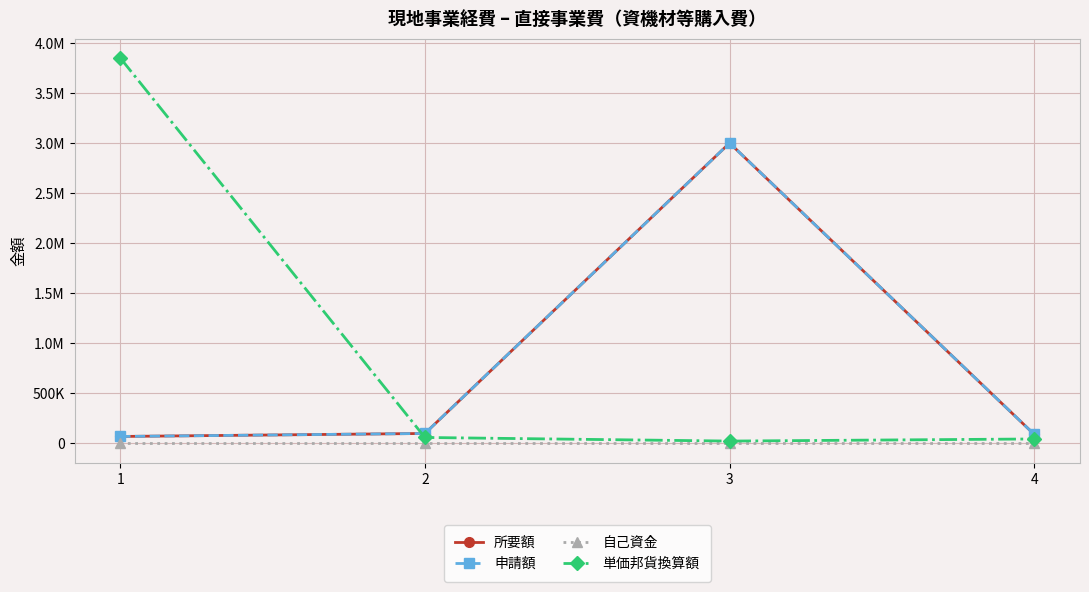

Between 2 and 1, which is larger?

2